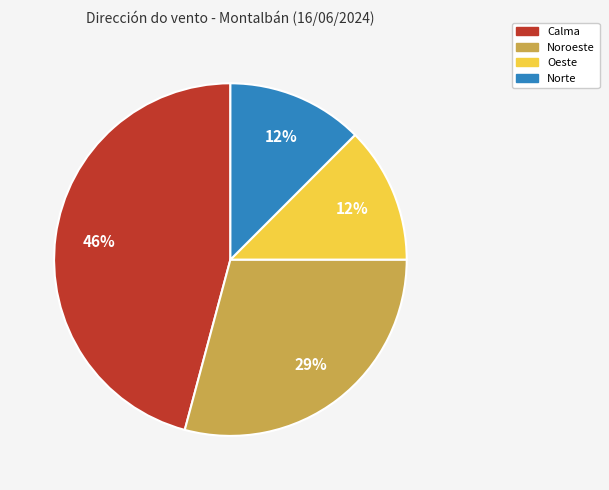

Do Oeste and Norte together represent more than half of the pie?

No